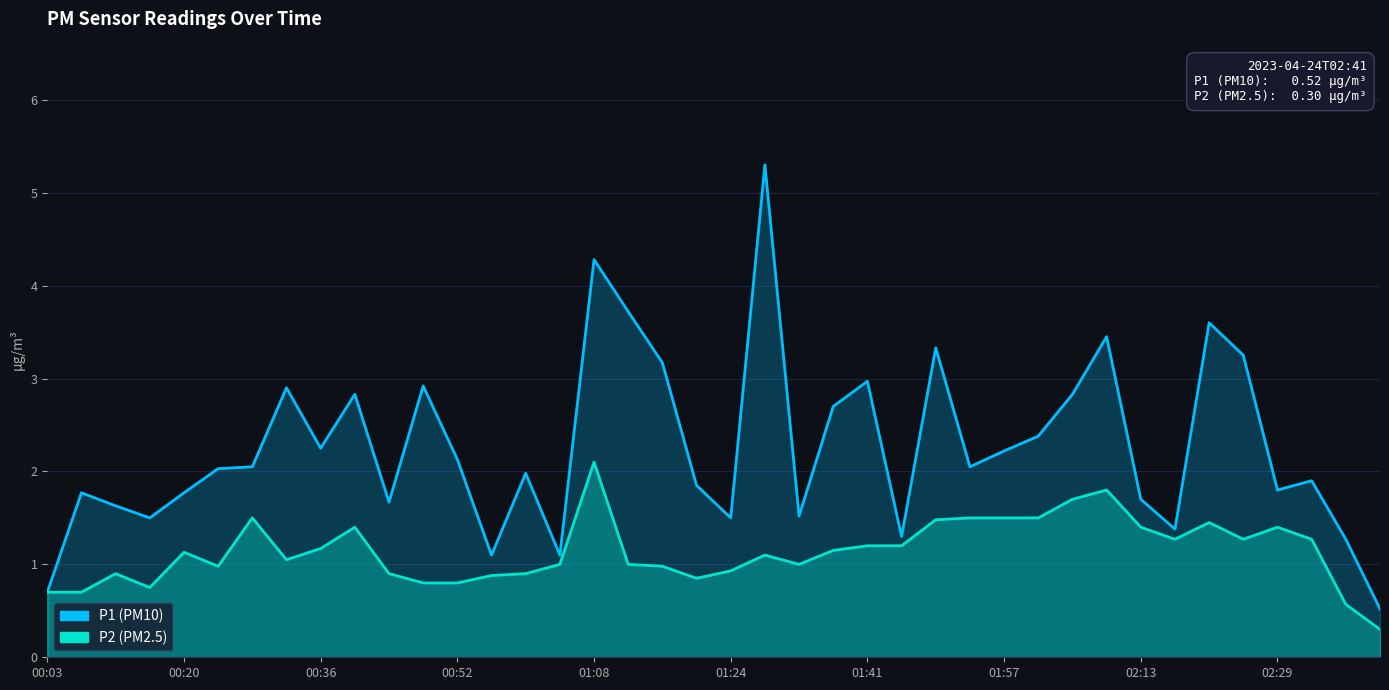

Count the number of categories in the chart.

40